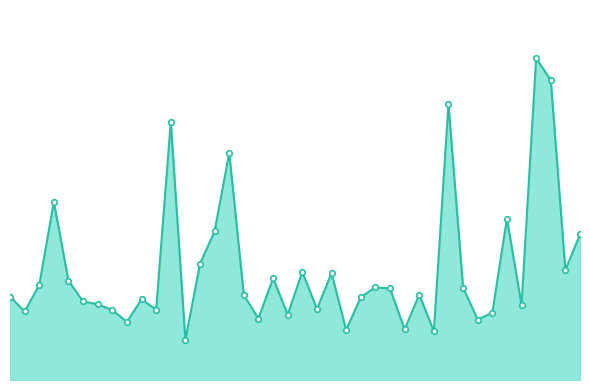

True or false: there are more than 1 points higher than both neighbors.

True